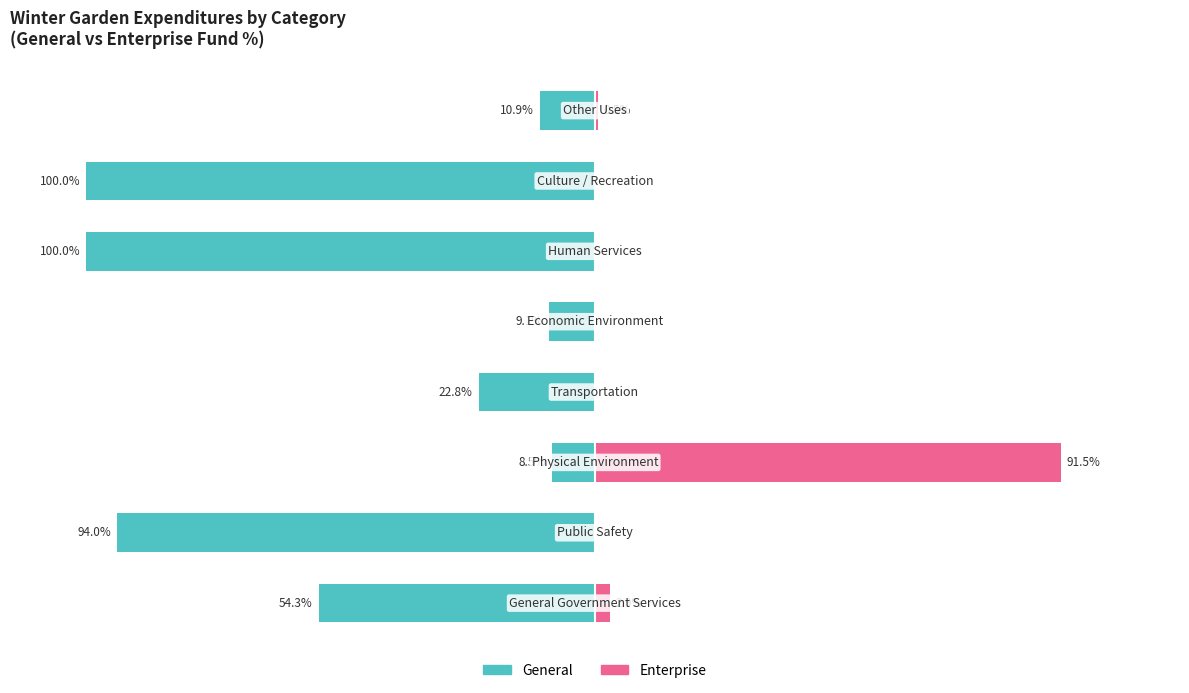

How many data points does each series have?

8